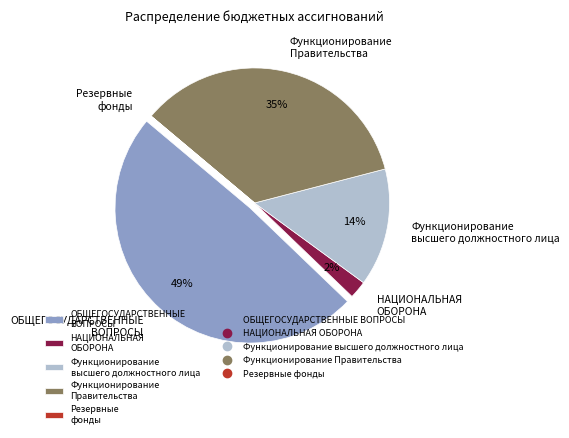

Between Функционирование высшего должностного лица and Функционирование Правительства, which is larger?

Функционирование Правительства